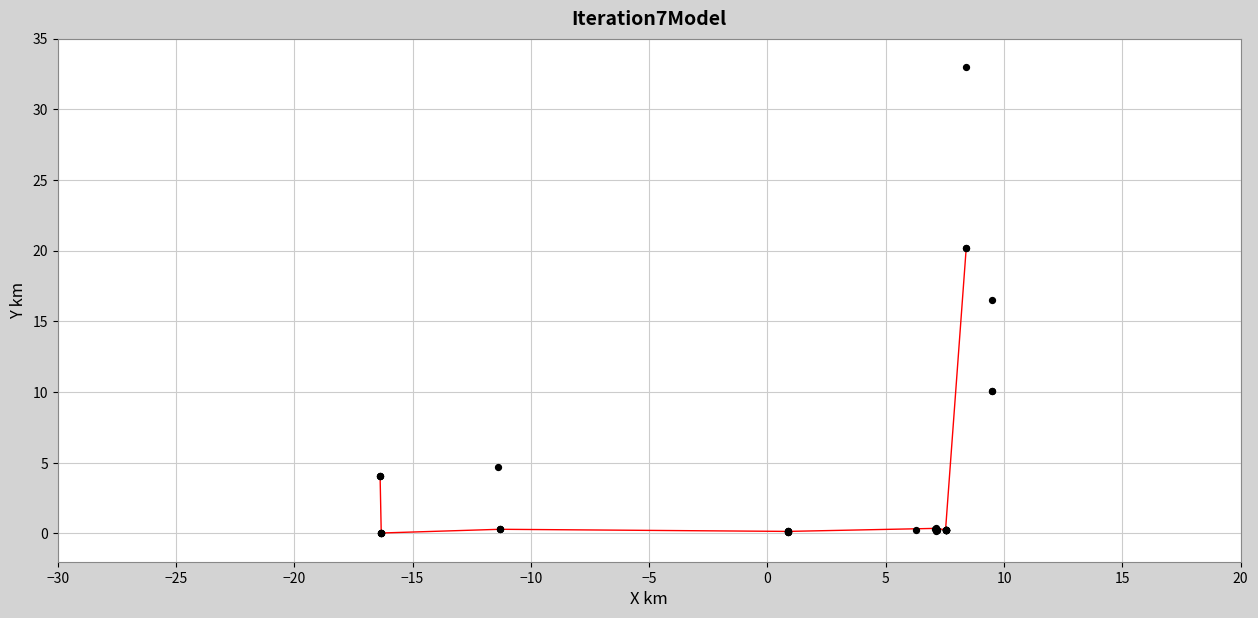

What Y value in the scatter plot is closest to 16?

16.5